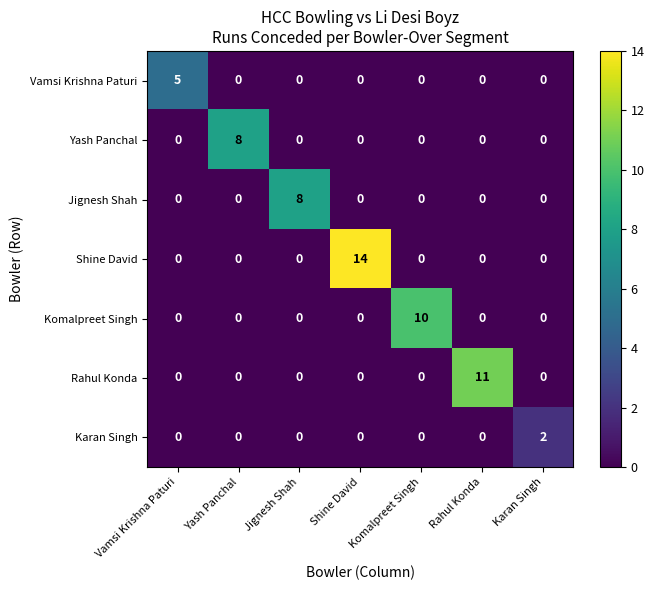

What is the maximum value for Vamsi Krishna Paturi?

5